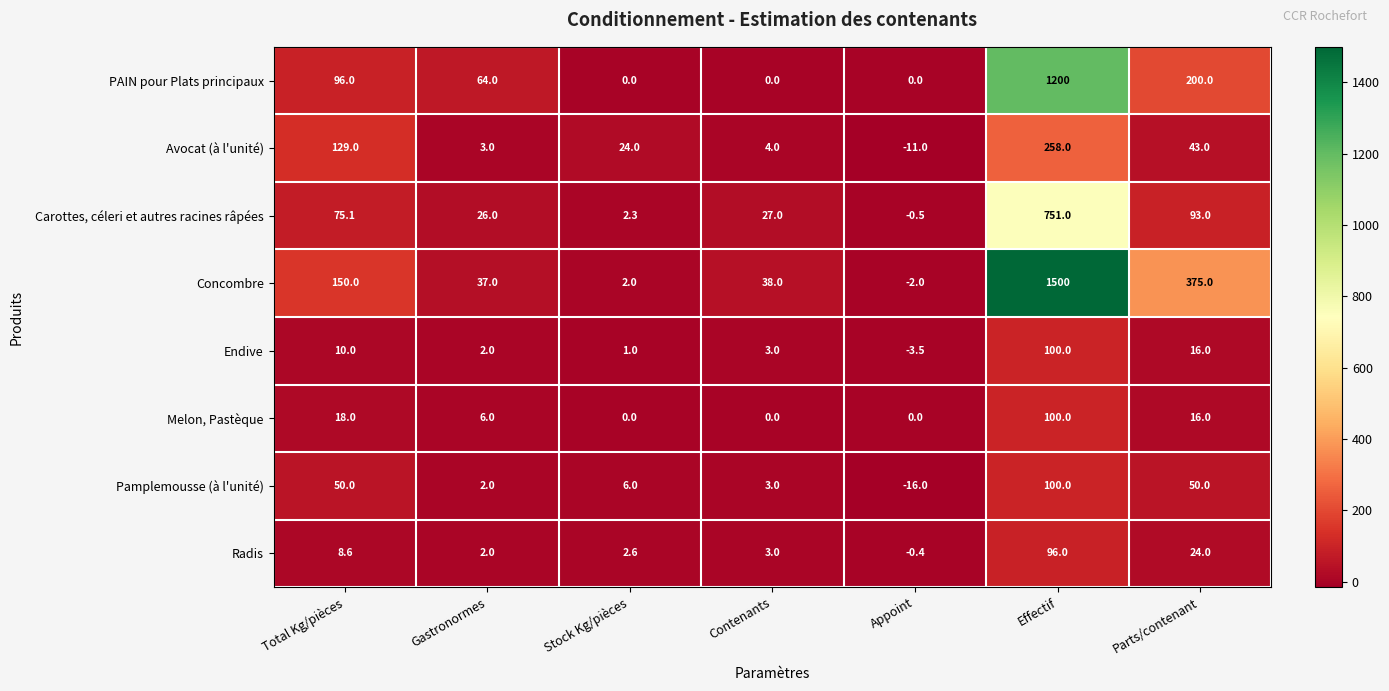

Where is Melon, Pastèque nearest to the value 50?

Total Kg/pièces